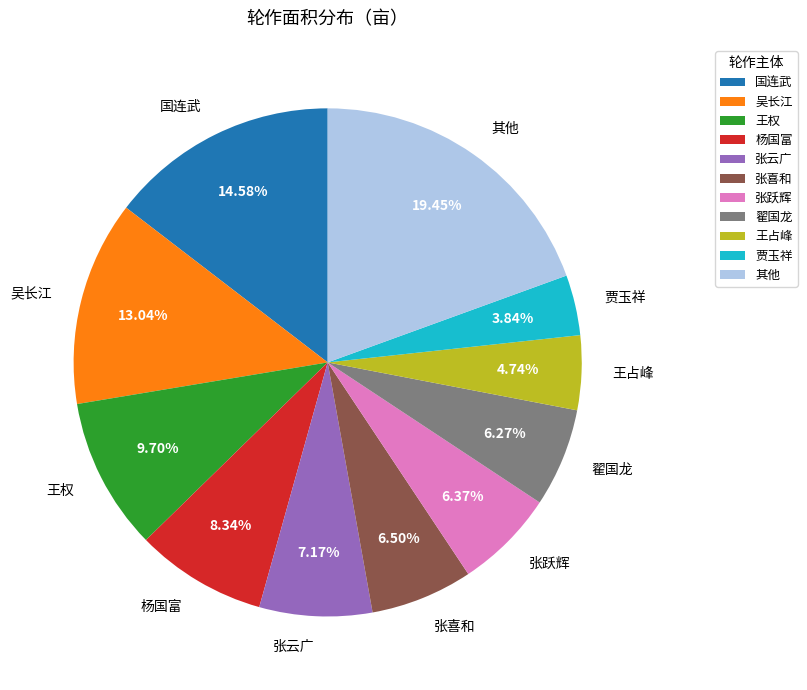

Does 吴长江 account for over 50% of the chart?

No